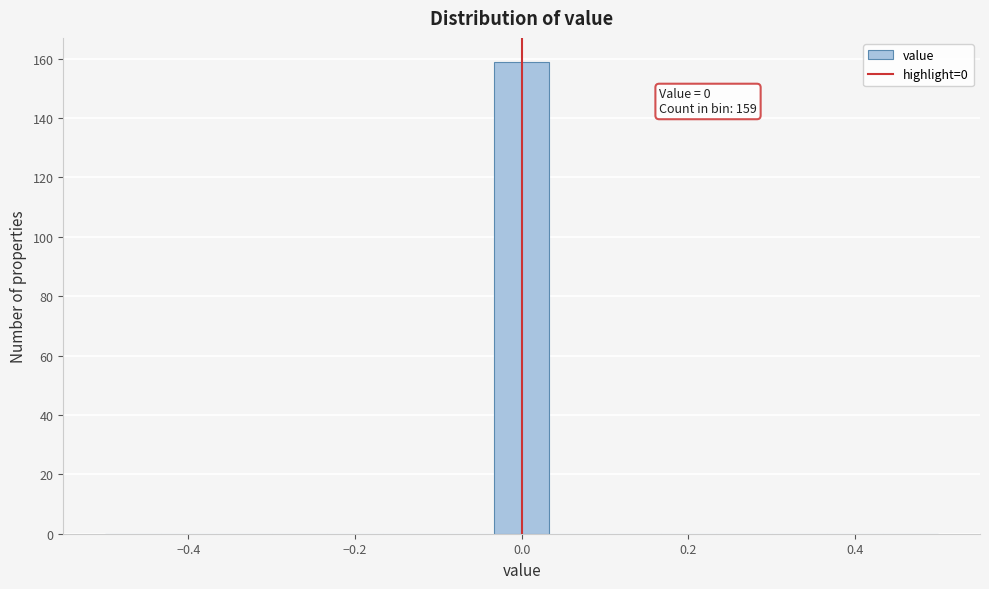

Around what value on the x-axis is the tallest bar? Give the approximate position of its centre, as read against the axis.

0.00